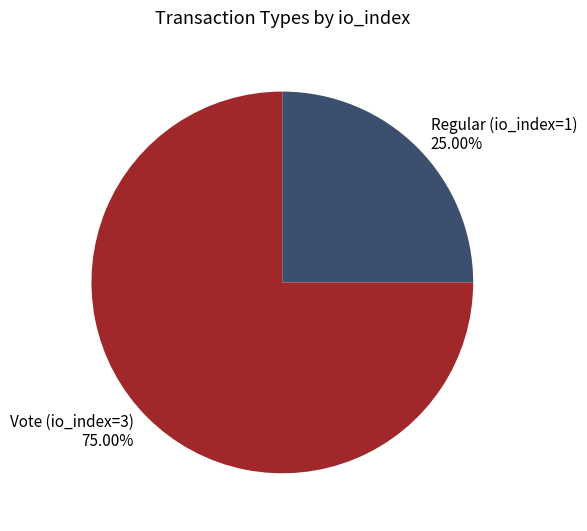

To the nearest percent, what is the combined percentage of Regular (io_index=1) and Vote (io_index=3)?

100%